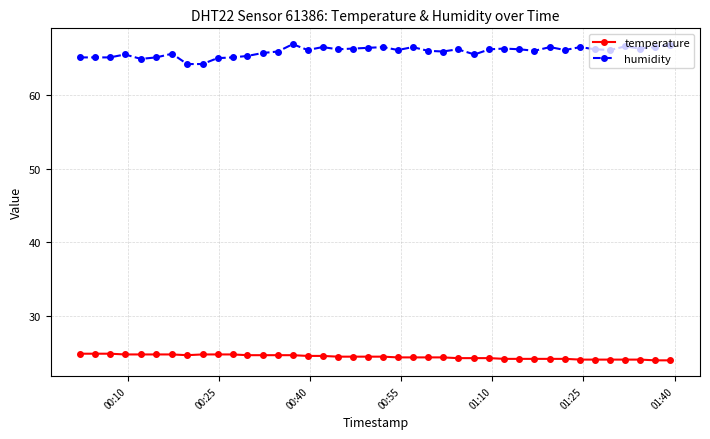

Which series has the largest total across all categories?

humidity